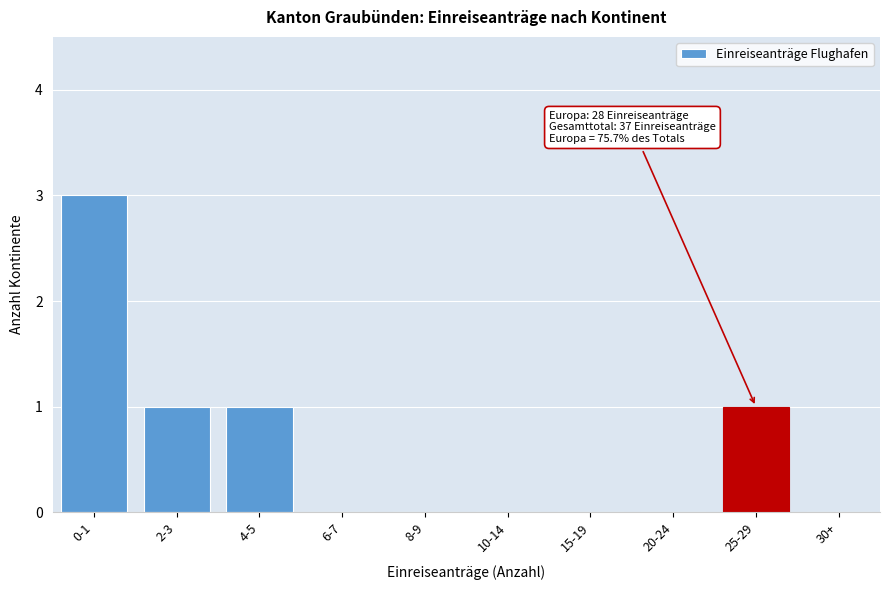

Reading left to right, list all the values displayed in this chart.

0-1=3	2-3=1	4-5=1	6-7=0	8-9=0	10-14=0	15-19=0	20-24=0	25-29=1	30+=0